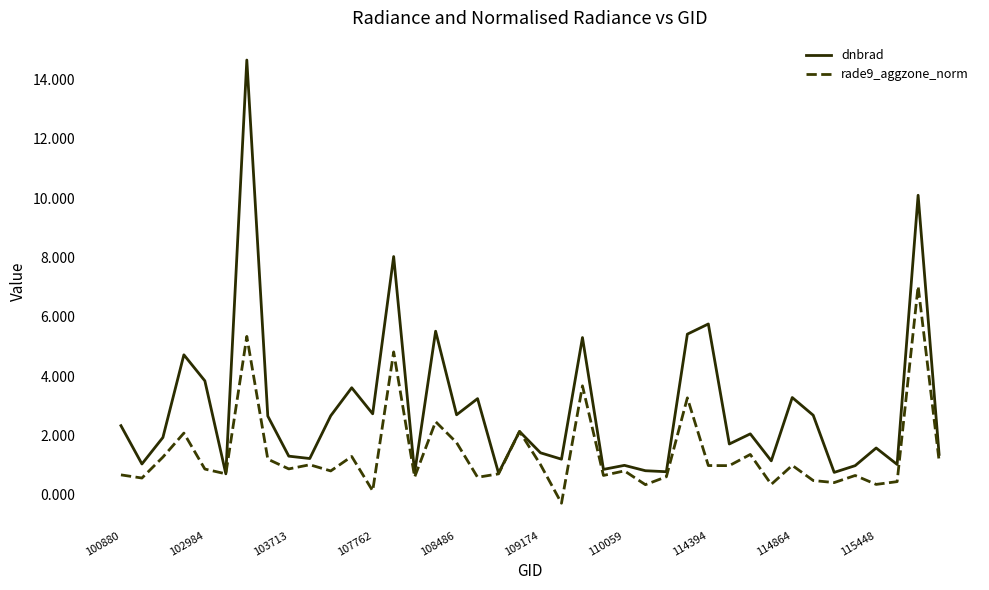

Rank the series by their maximum value, from lowest to highest.

rade9_aggzone_norm, dnbrad